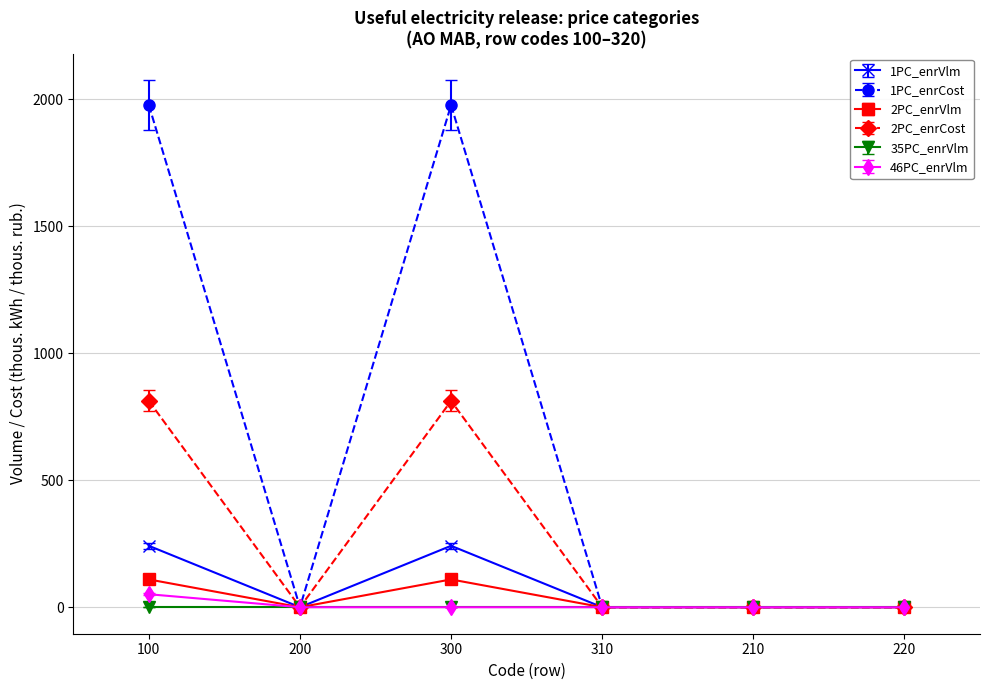

Is the value of 2PC_enrCost at 310 greater than the value of 46PC_enrVlm at 100?

No